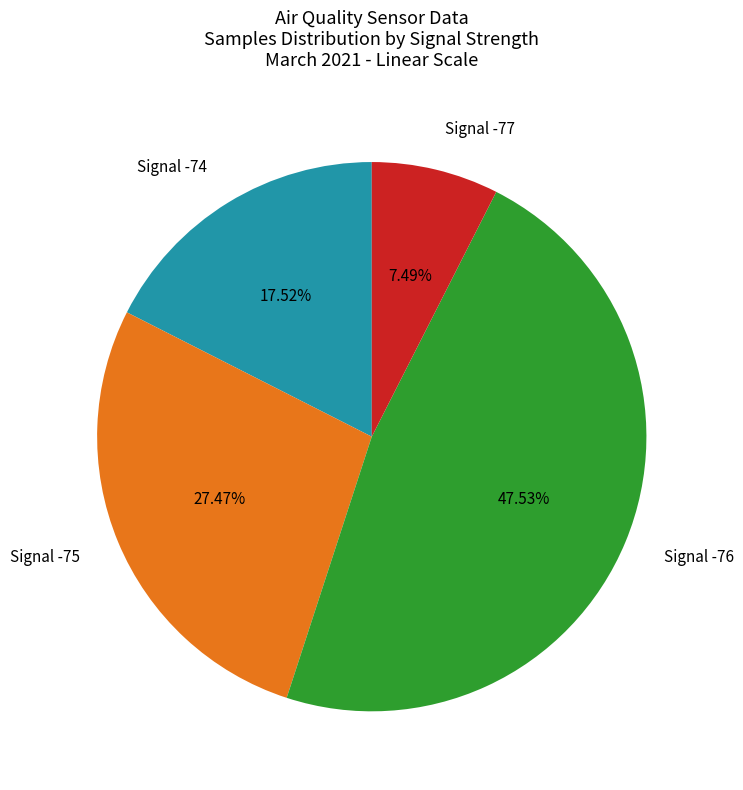

Combined, do Signal -74 and Signal -76 account for over 50%?

Yes